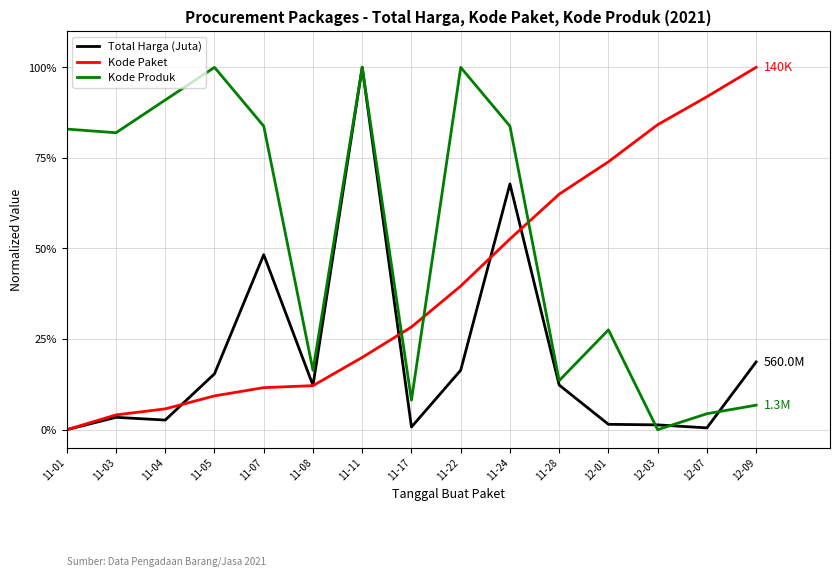

What is the label of the 4th point from the left?

11-05